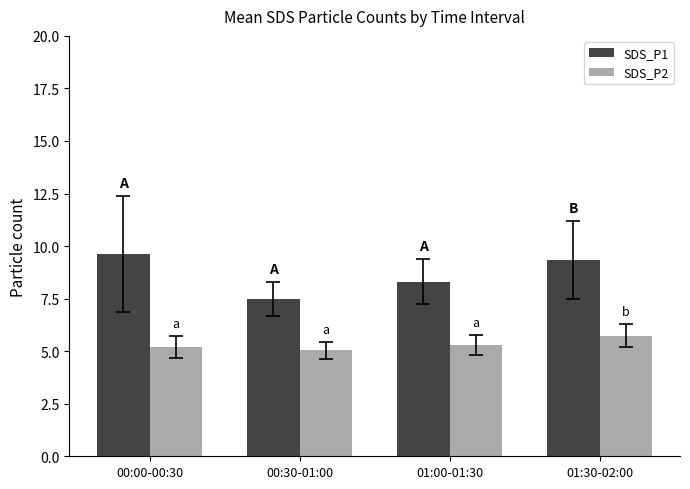

What is the total value across all series at 01:30-02:00?

15.1